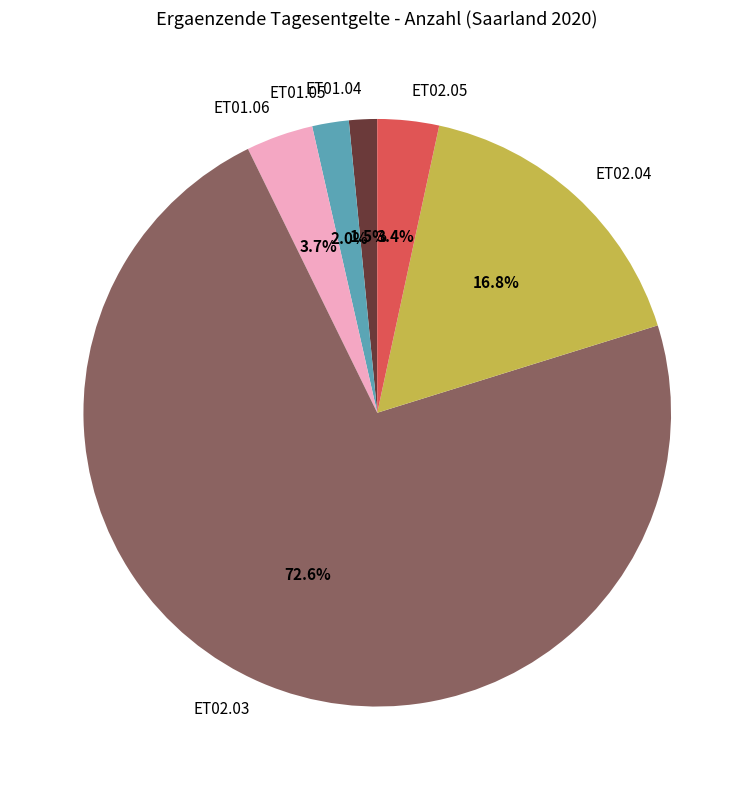

Which slice represents more than half of the pie?

ET02.03